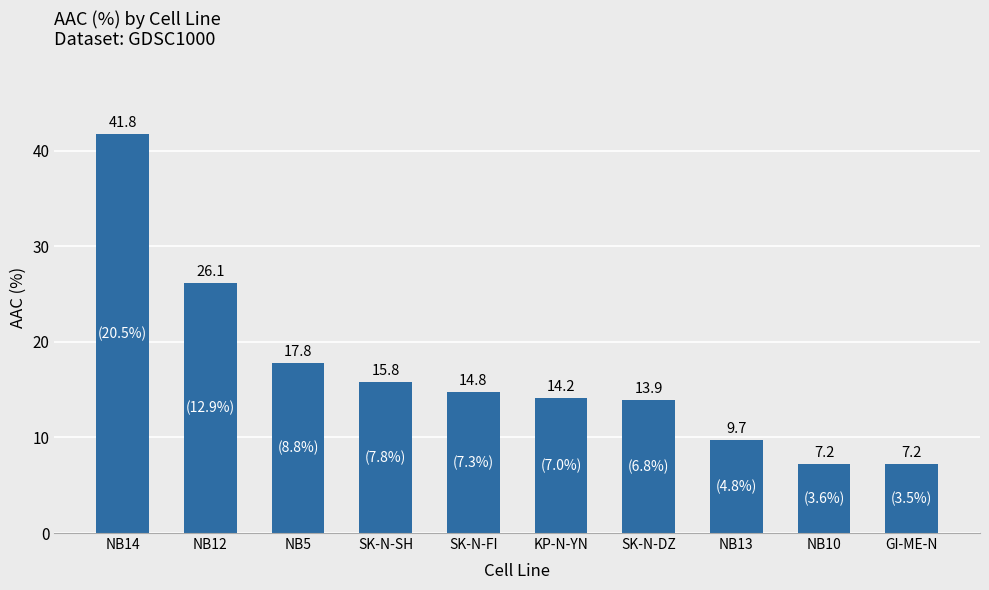

What is the difference between the values at NB13 and NB12?

16.4